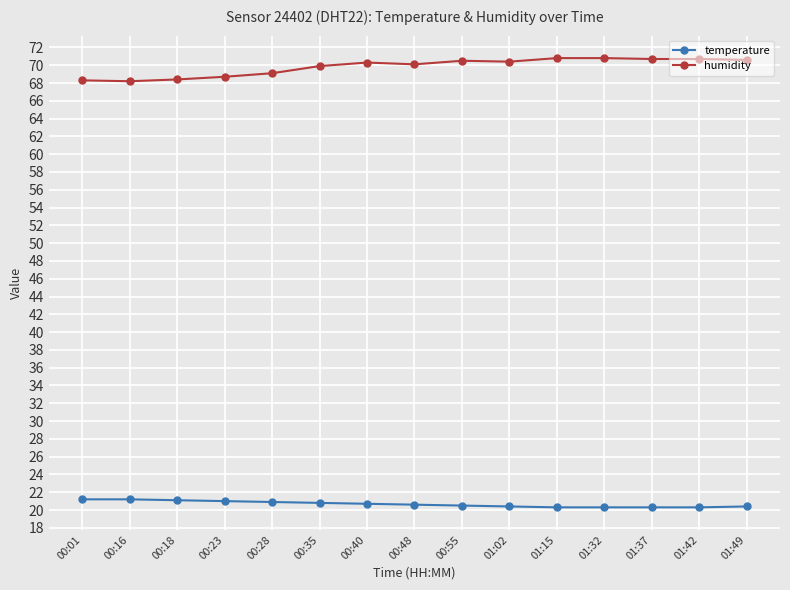

Is it true that humidity equals 96.1 at 01:37?

False